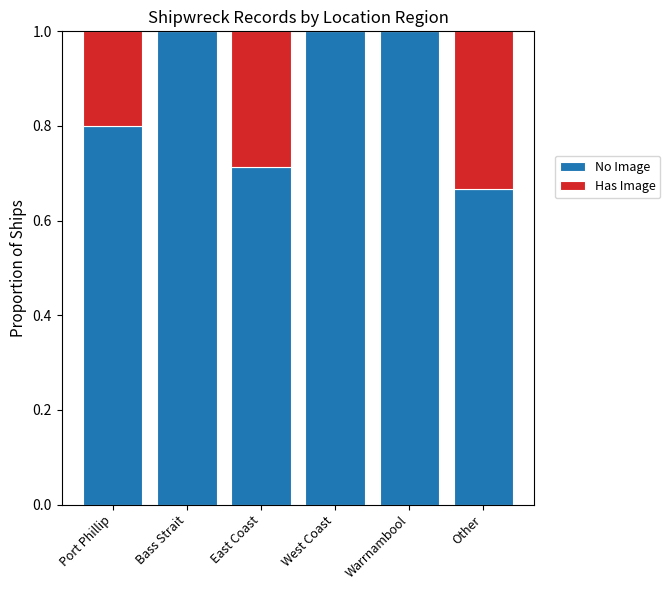

What is the maximum value for No Image?

1.0